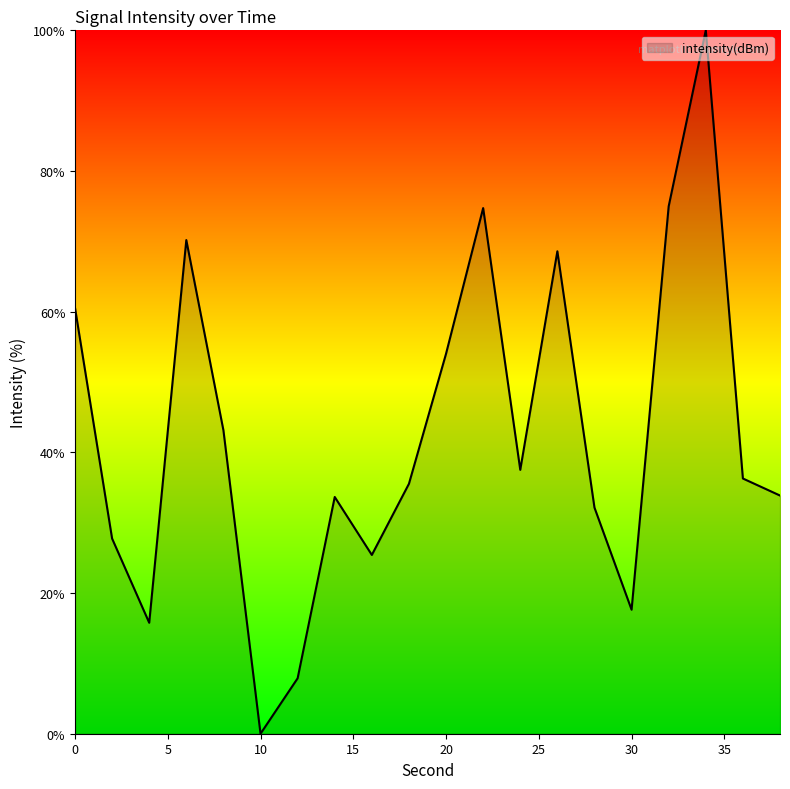

What is the maximum value shown in the chart?

100.0